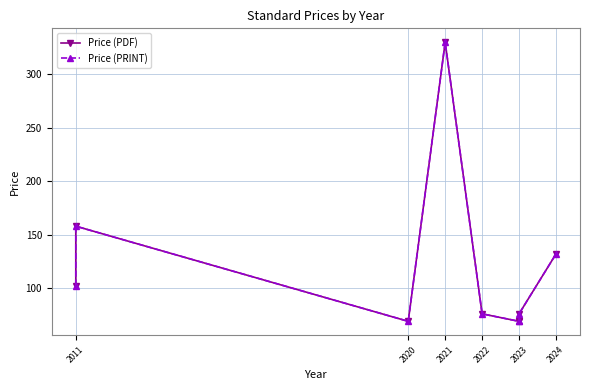

What is the highest value of the Price (PDF) series?

330.0